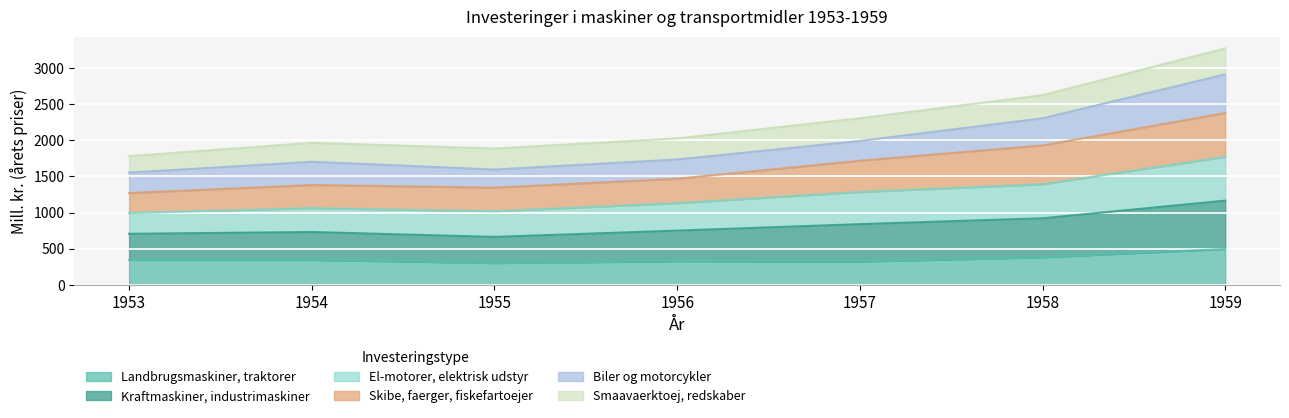

At which category is the sum across all series the highest?

1959